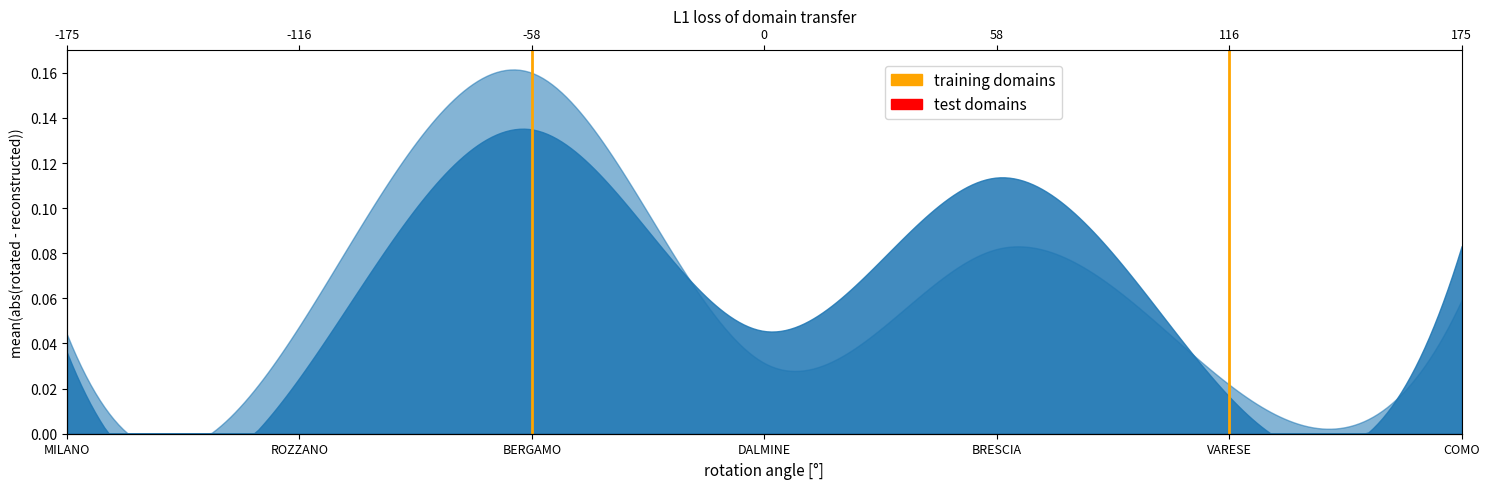

How many training domains values are between 0 and 1?

2